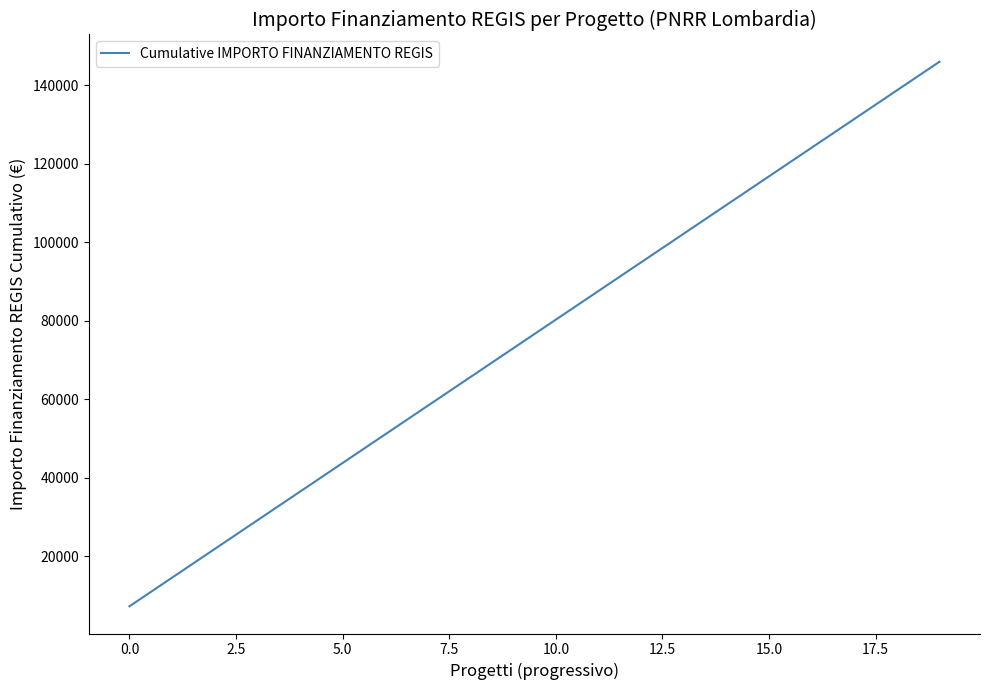

What is the greatest value displayed?

146020